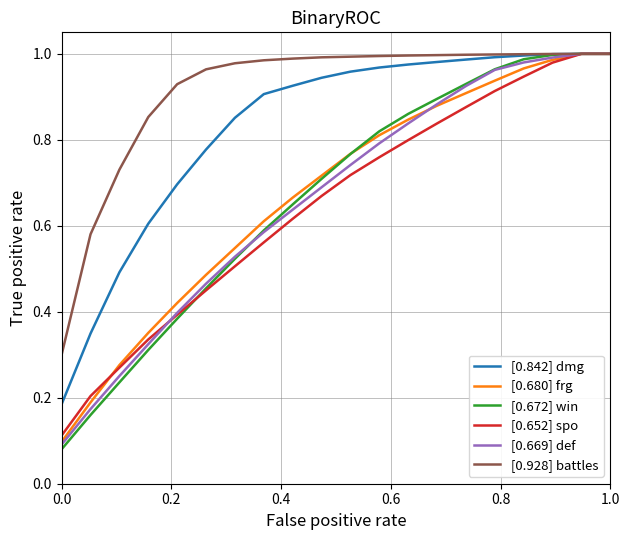

Which series has the largest total across all categories?

[0.928] battles